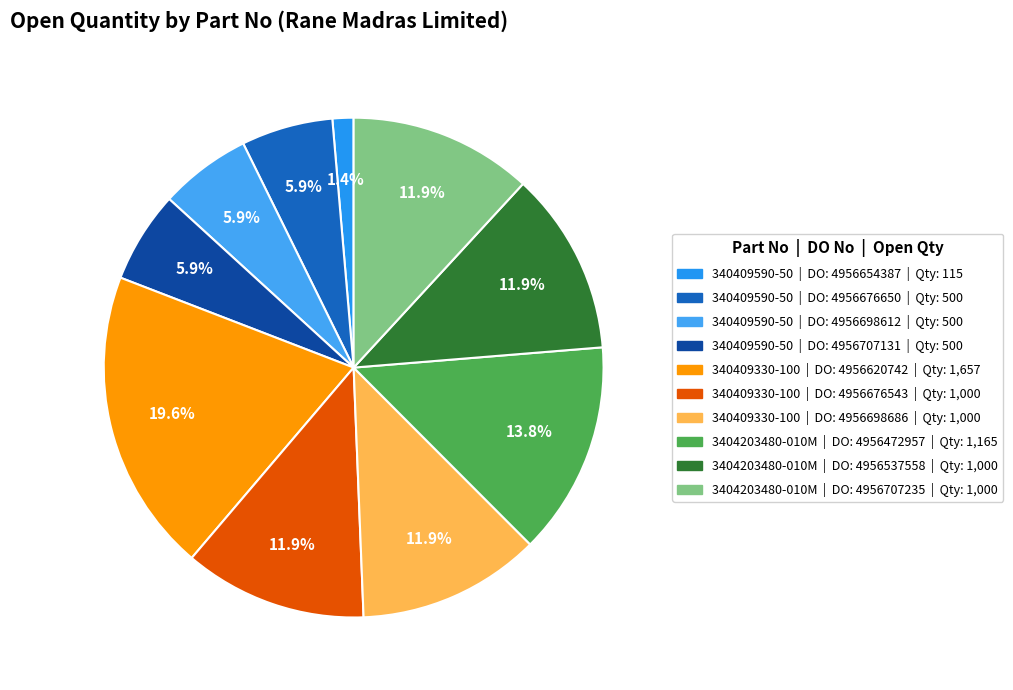

How many segments does this pie chart have?

10